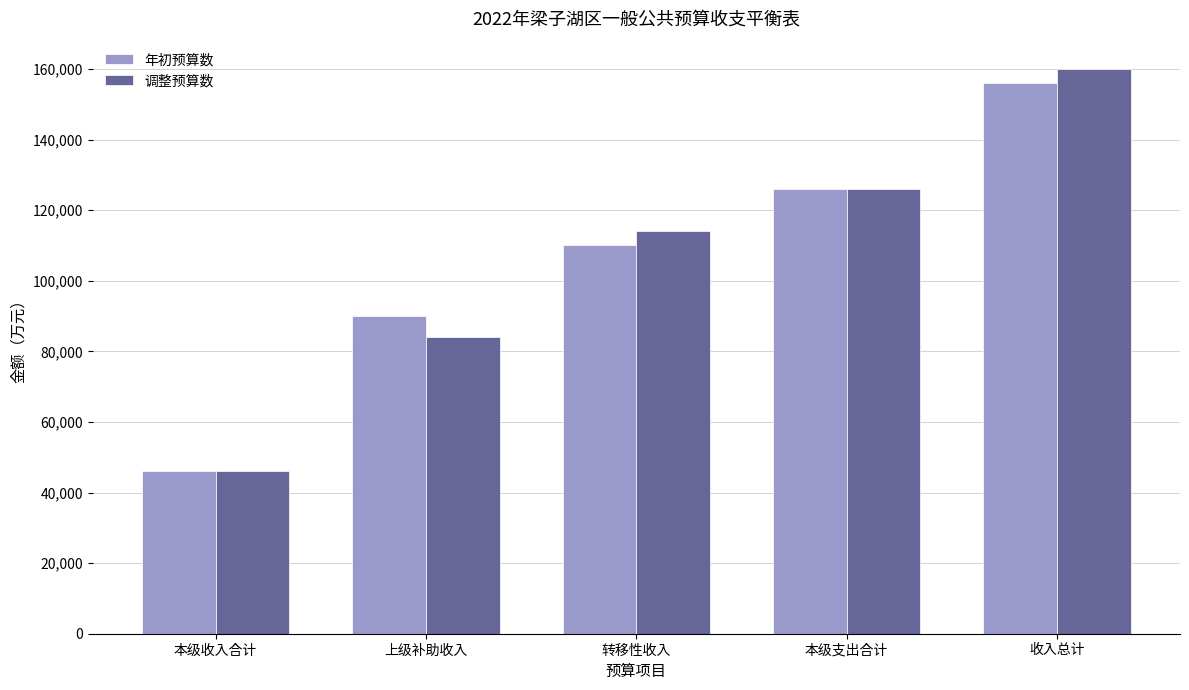

Read the 调整预算数 value at 转移性收入, to the nearest 50.

114000